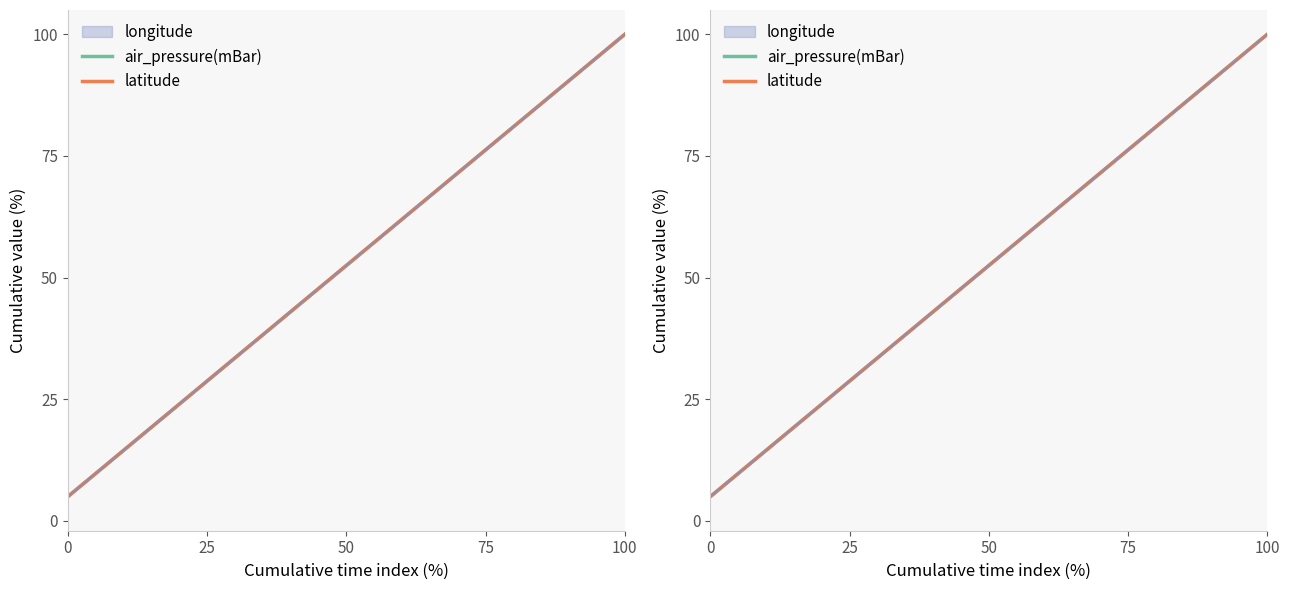

What is the average value of the air_pressure(mBar) series?

52.5